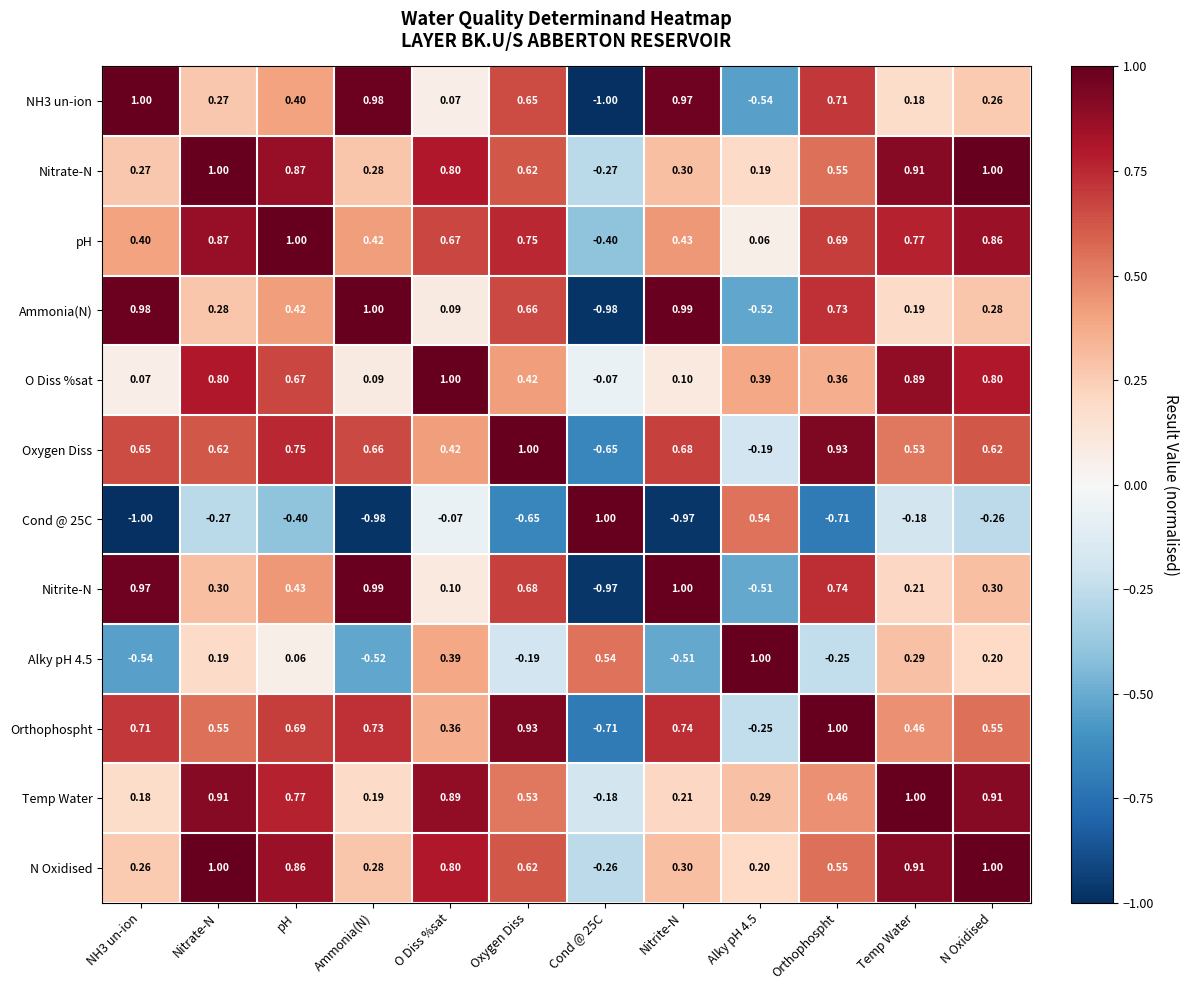

How many data points in O Diss %sat are less than 0?

1